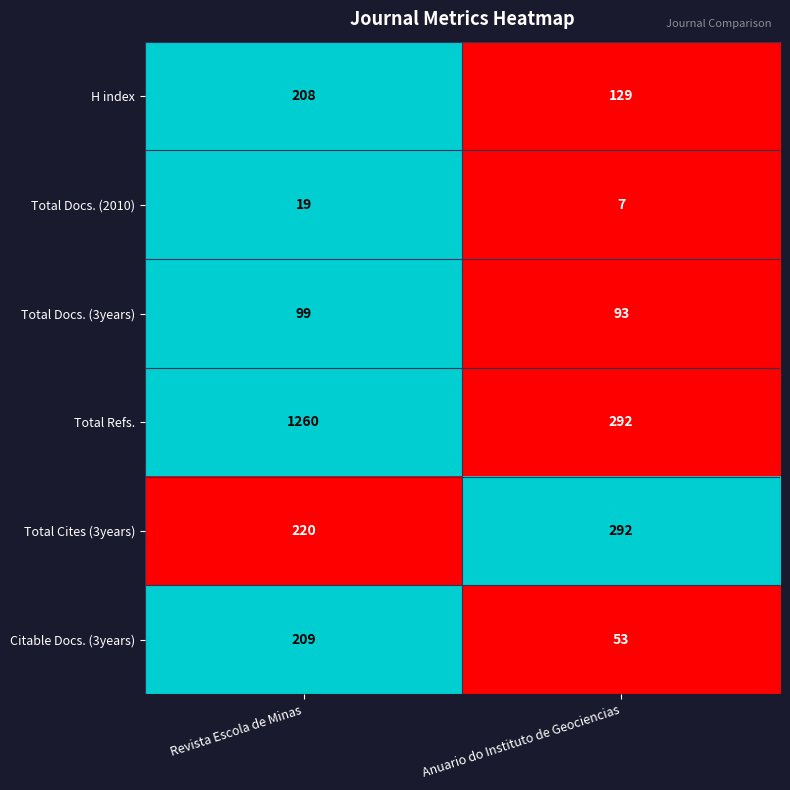

What value does the Total Refs. series have at Revista Escola de Minas, to the nearest 10?

1260